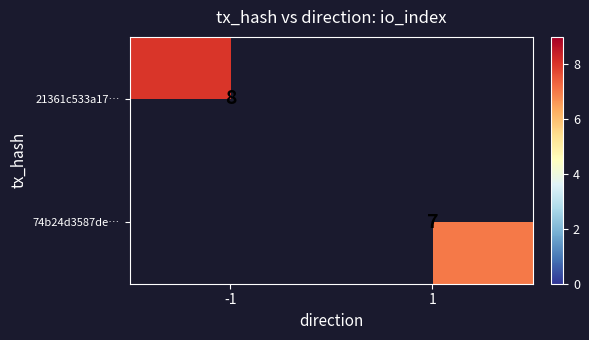

True or false: 74b24d3587de… has a value of 12 at 1.

False